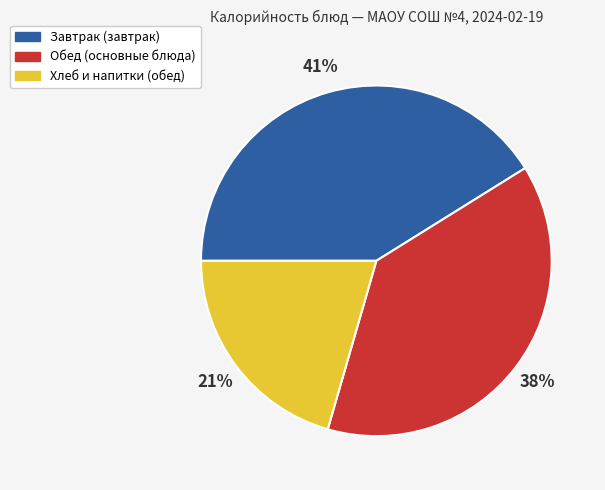

Is the sum of Хлеб и напитки (обед) and Обед (основные блюда) greater than half?

Yes